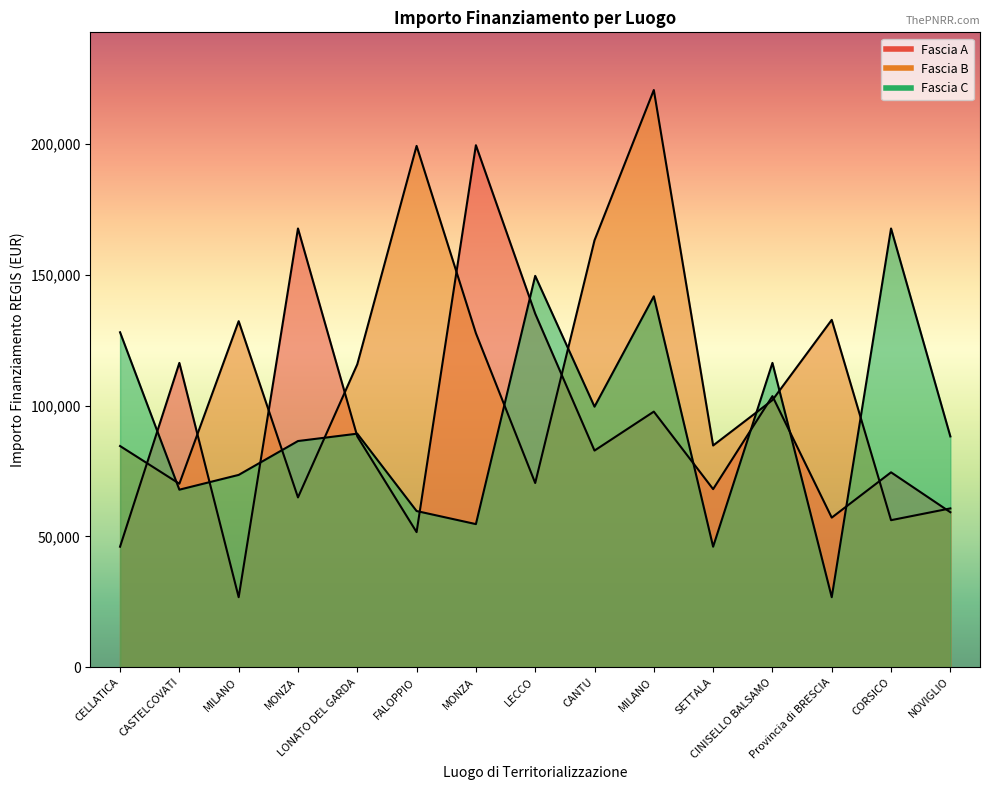

Count the number of data series in this chart.

3